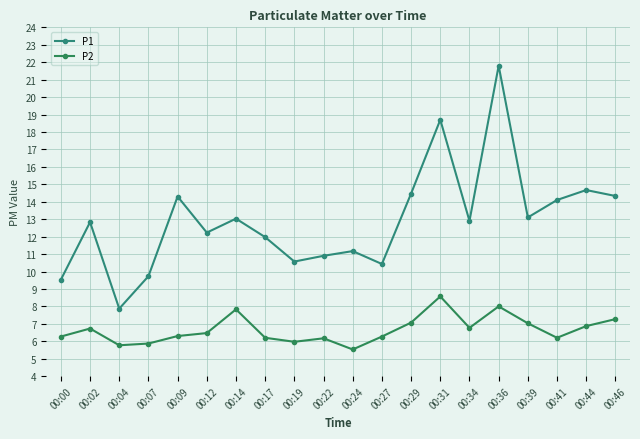

Which has a higher value, 00:31 or 00:12?

00:31